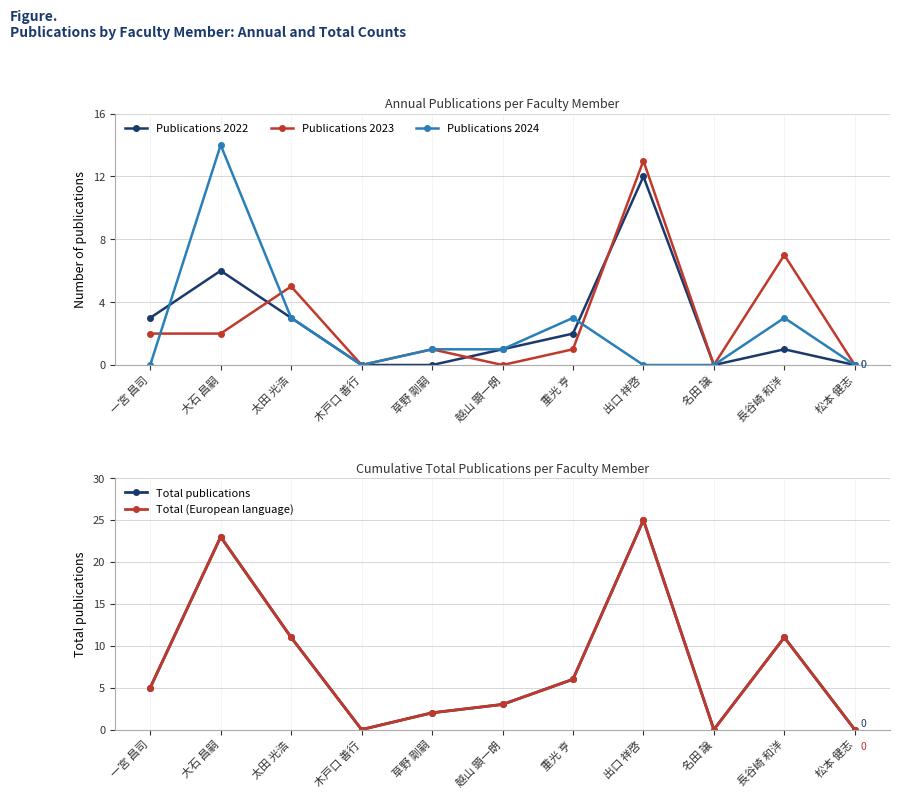

What are all the series names shown in the legend?

Publications 2022, Publications 2023, Publications 2024, Total publications, Total (European language)